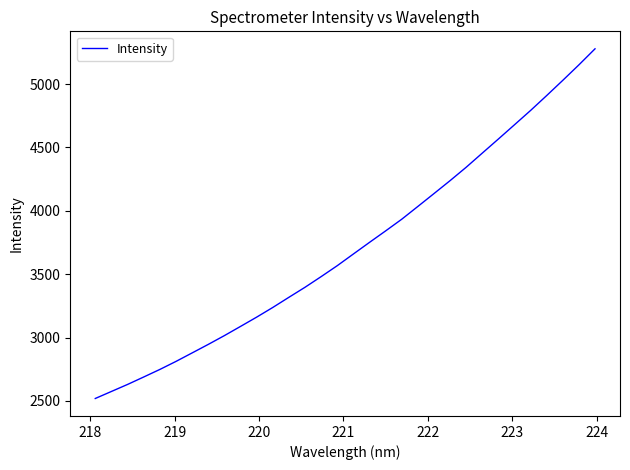

What is the smallest value displayed?

2519.6